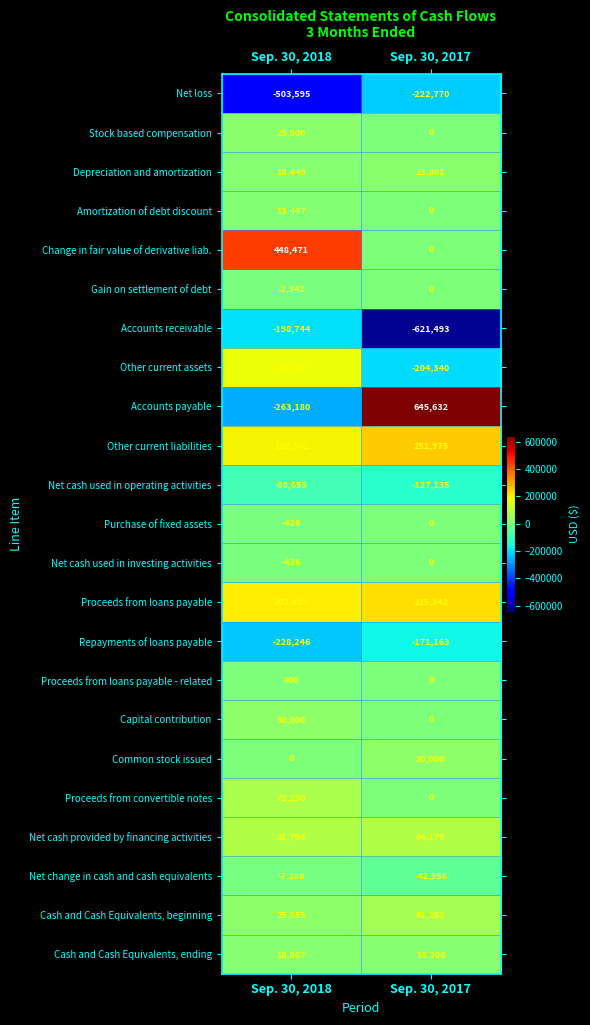

What is the difference between the Other current liabilities values at Sep. 30, 2018 and Sep. 30, 2017?

59673